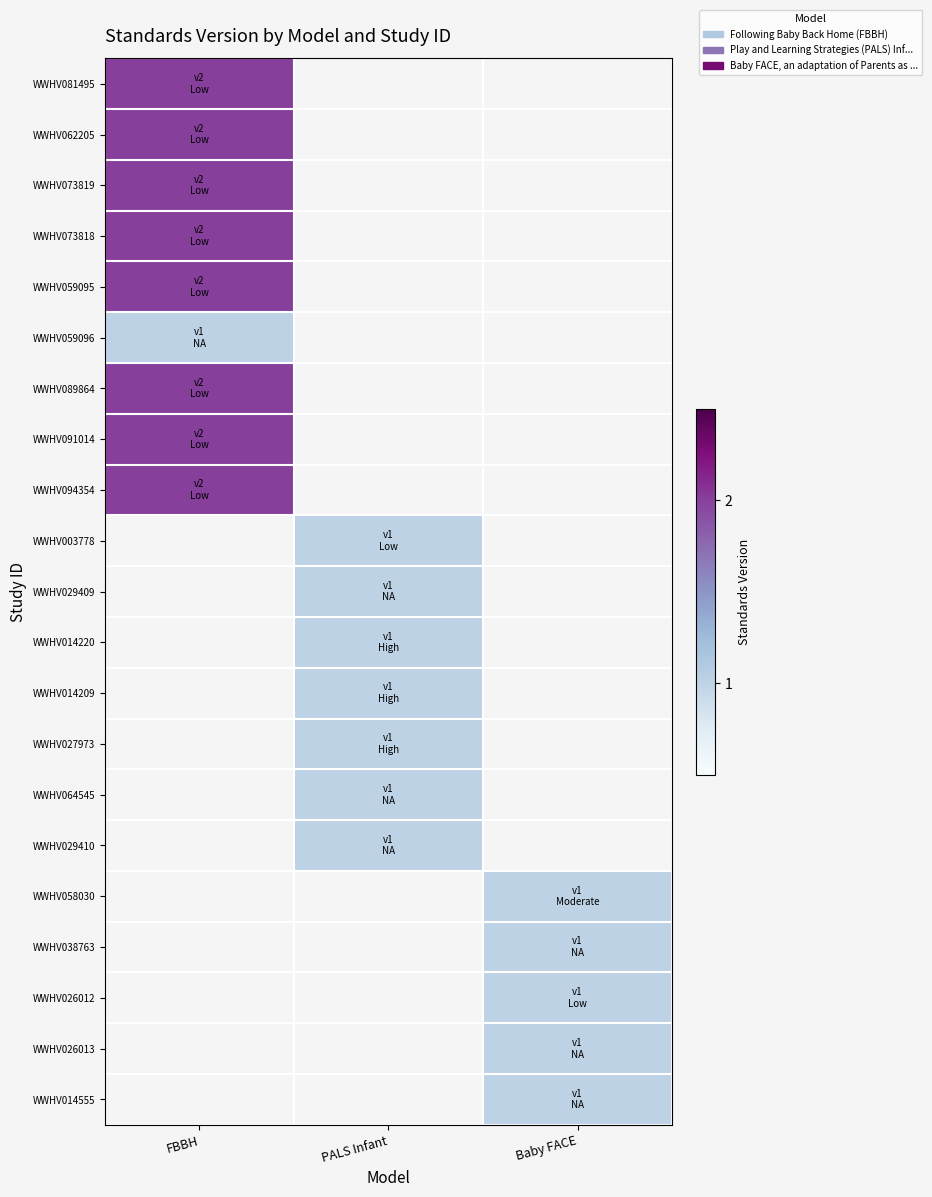

List the labels in order of WWHV081495 value, largest first.

FBBH, PALS Infant, Baby FACE